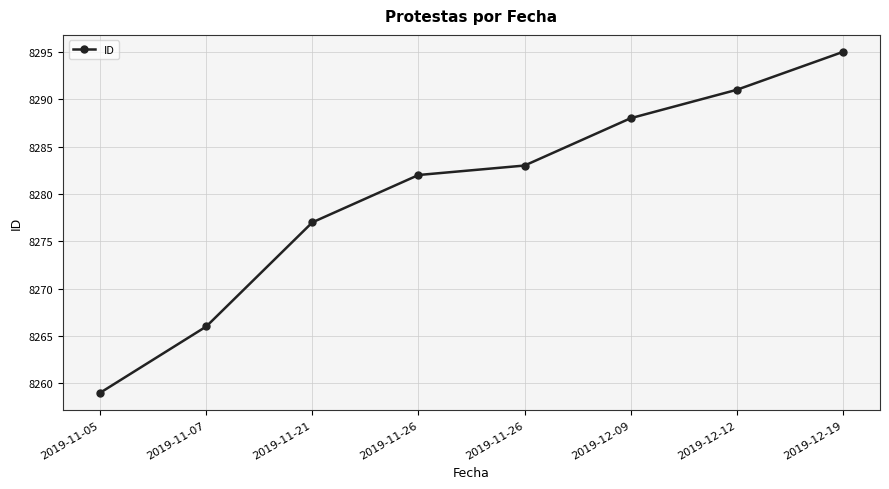

How many data points does each series have?

8